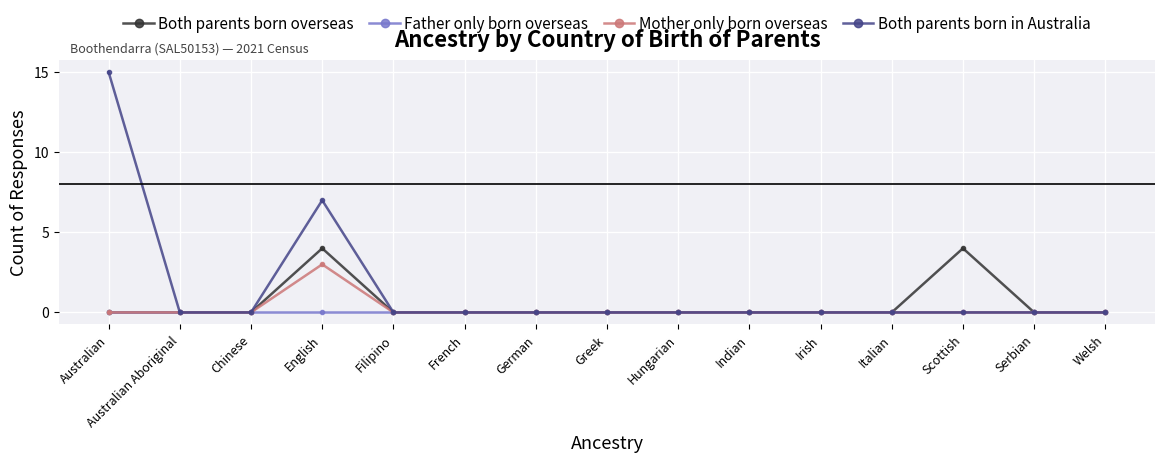

Which category has the highest value across all series?

Australian